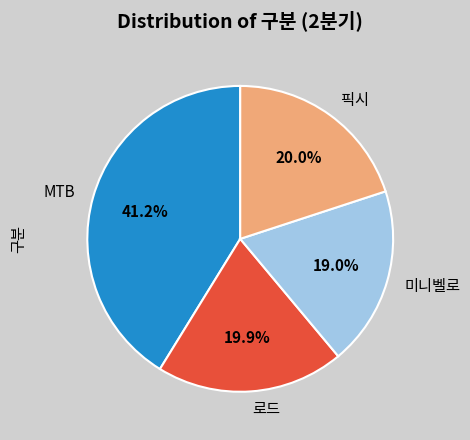

How many segments does this pie chart have?

4